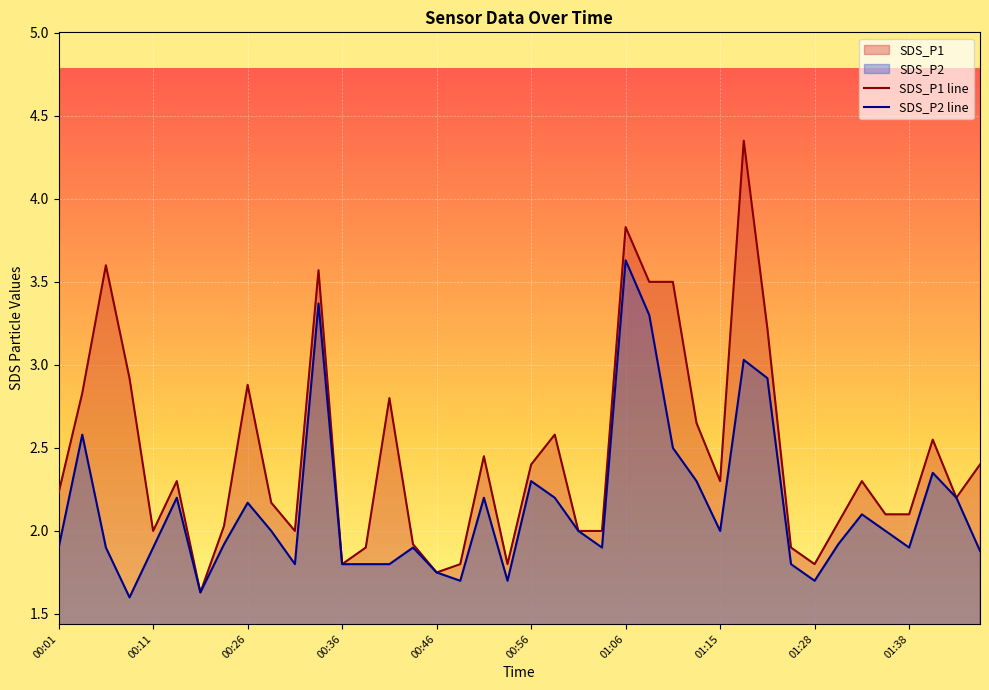

How many distinct data groups are displayed?

2